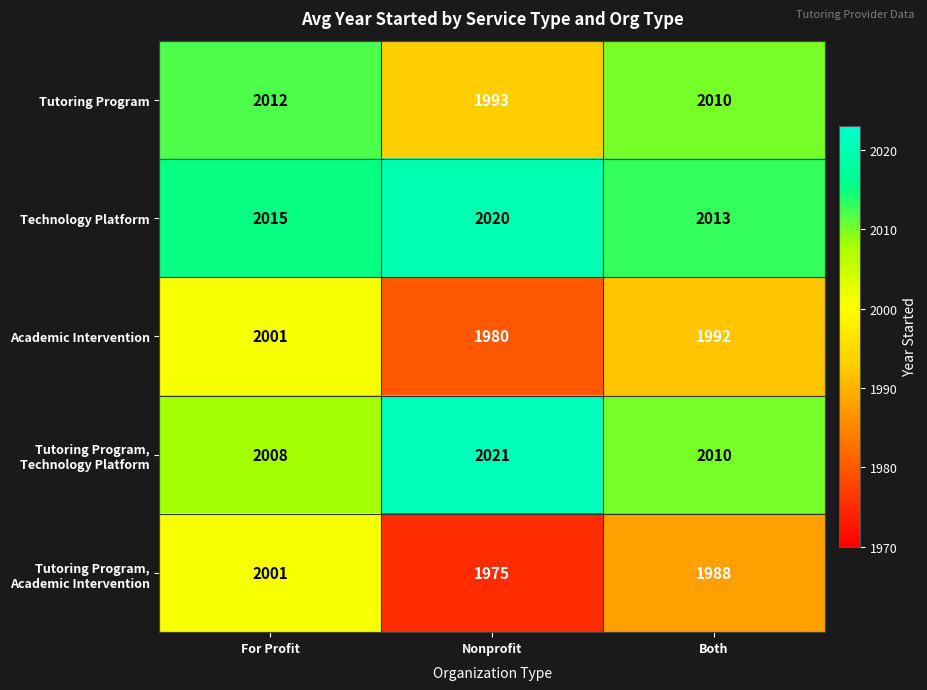

What is the difference between the highest and lowest values at Both?

25